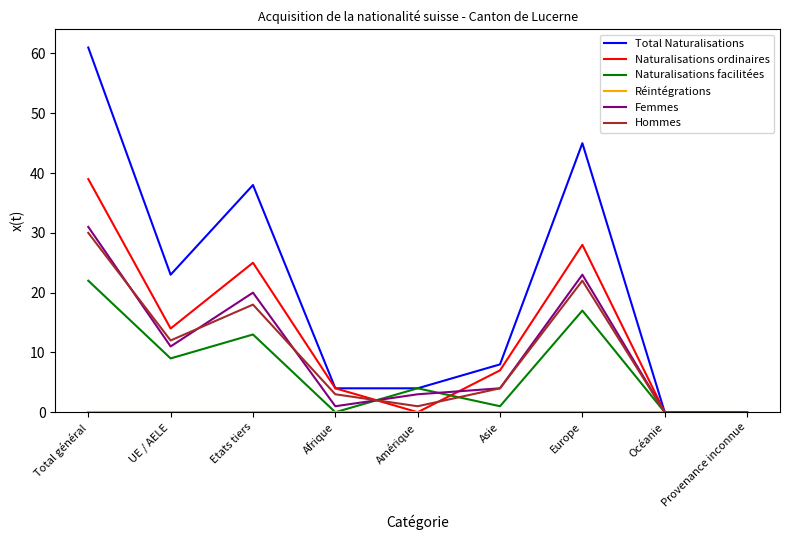

What position from the right is UE / AELE?

8